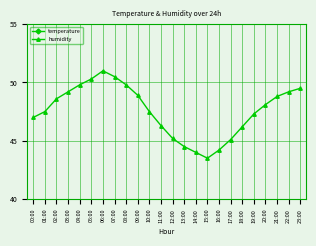

What is the maximum value shown in the chart?

51.0